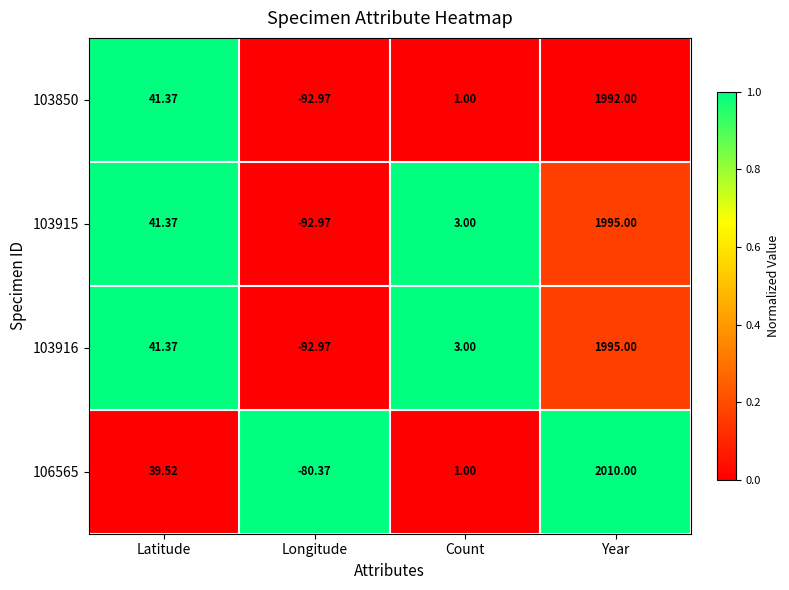

Rank the categories by 103916 value from highest to lowest.

Year, Latitude, Count, Longitude